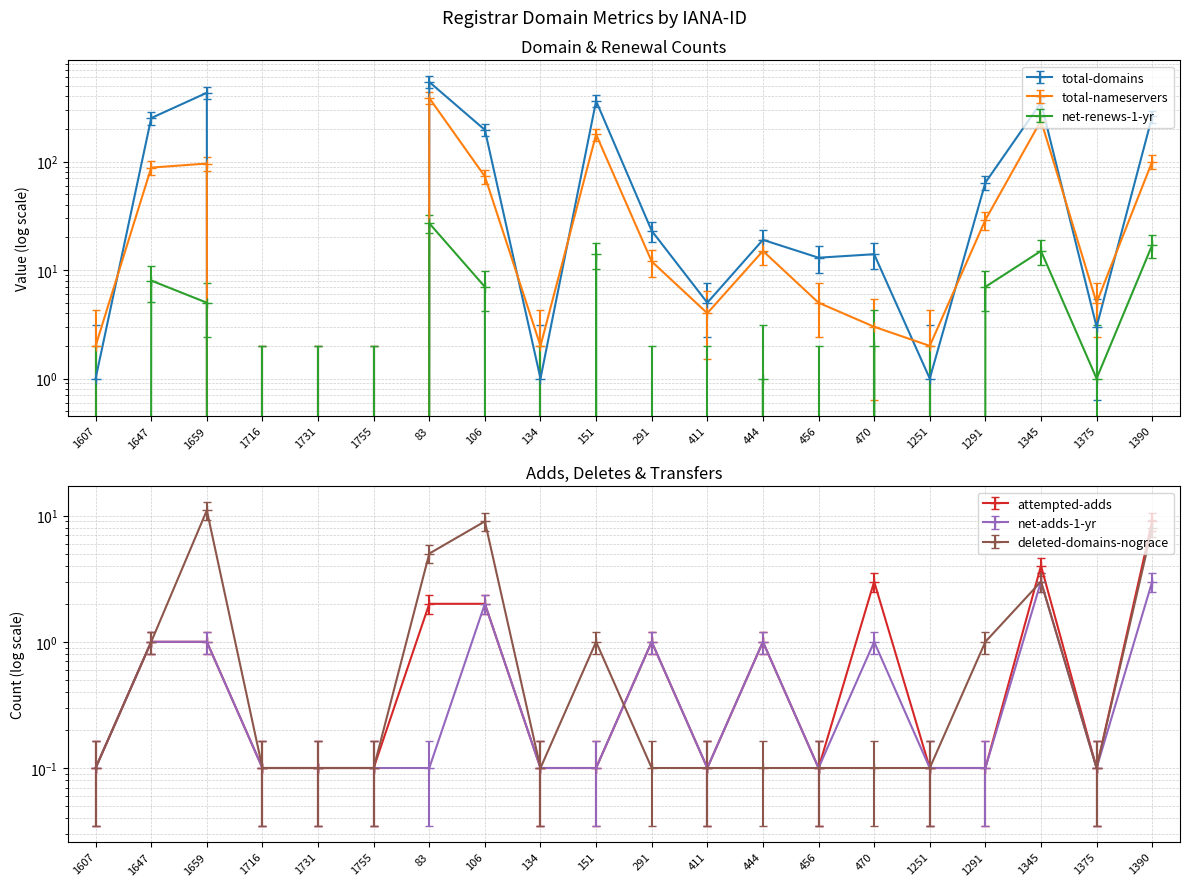

Which has a higher value, 1251 or 1731?

1251